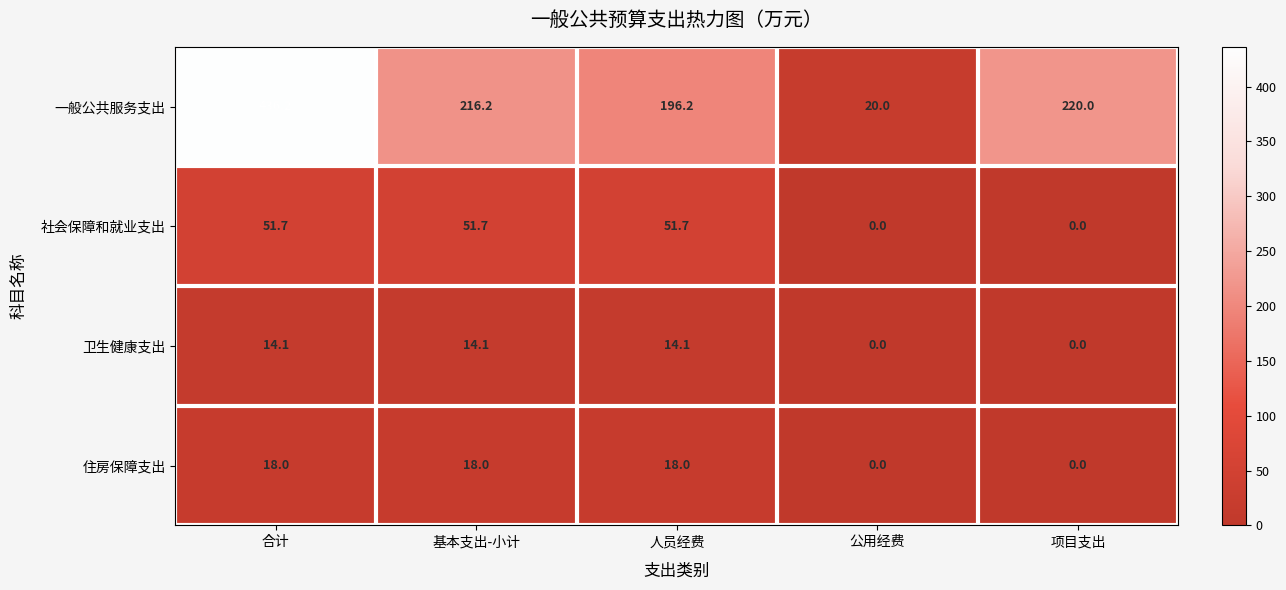

How many categories are shown in the chart?

5